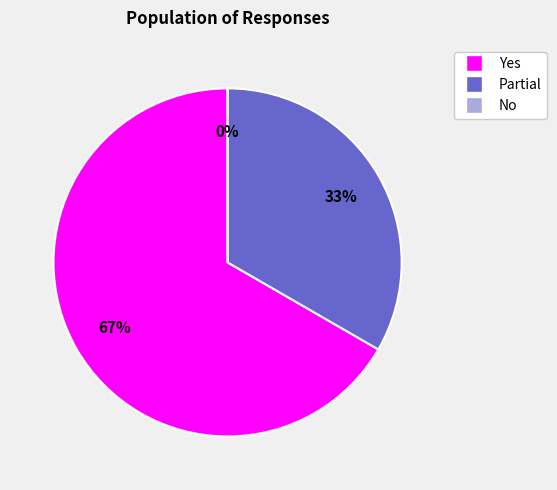

To the nearest percent, what is the difference between the largest and smallest slice percentages?

67%